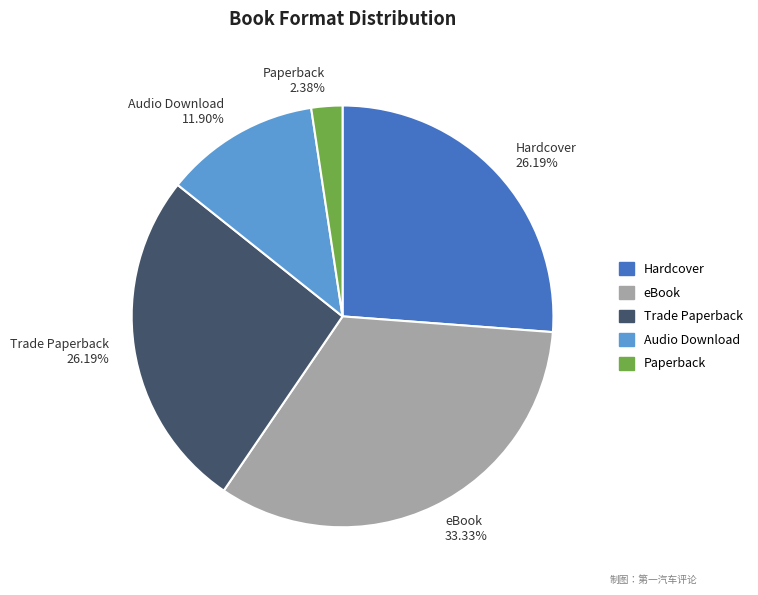

Count the number of slices in the pie.

5